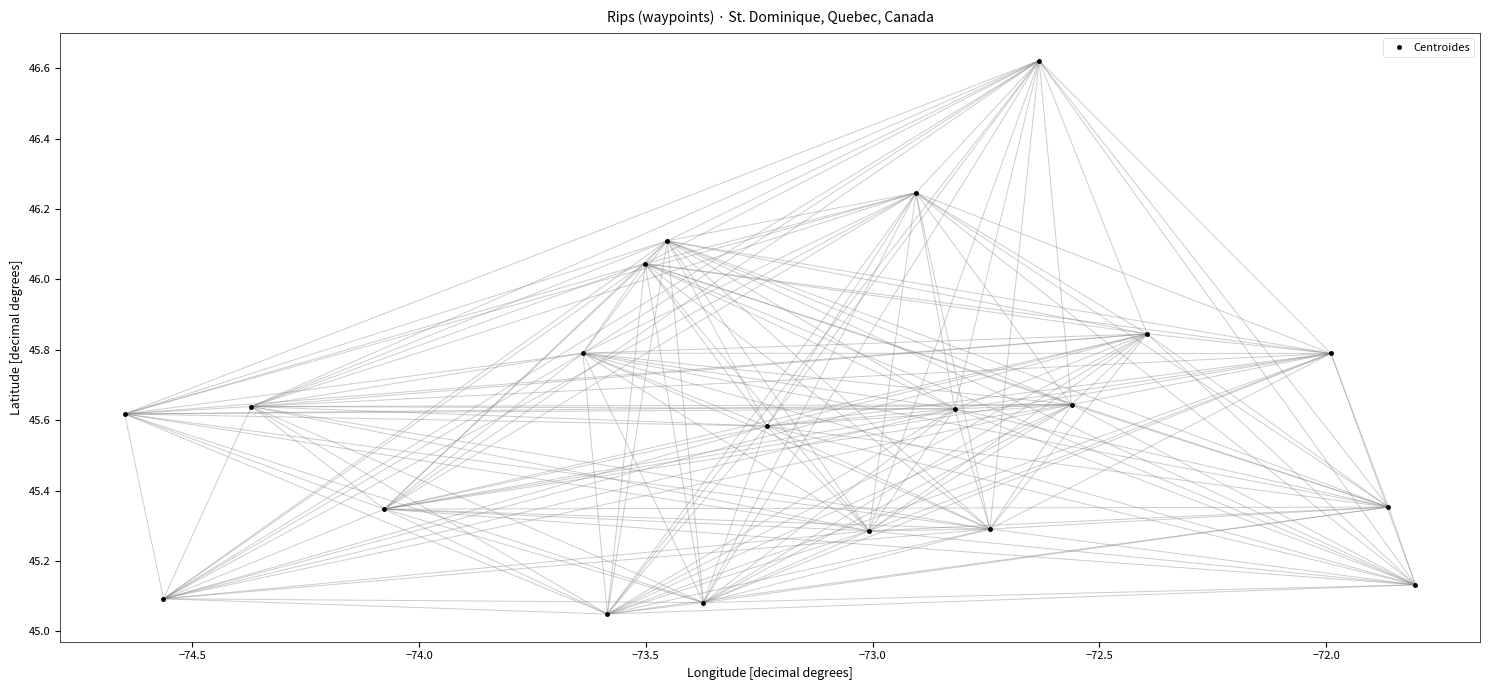

How many points are lower than both their immediate neighbors (excluding endpoints)?

6